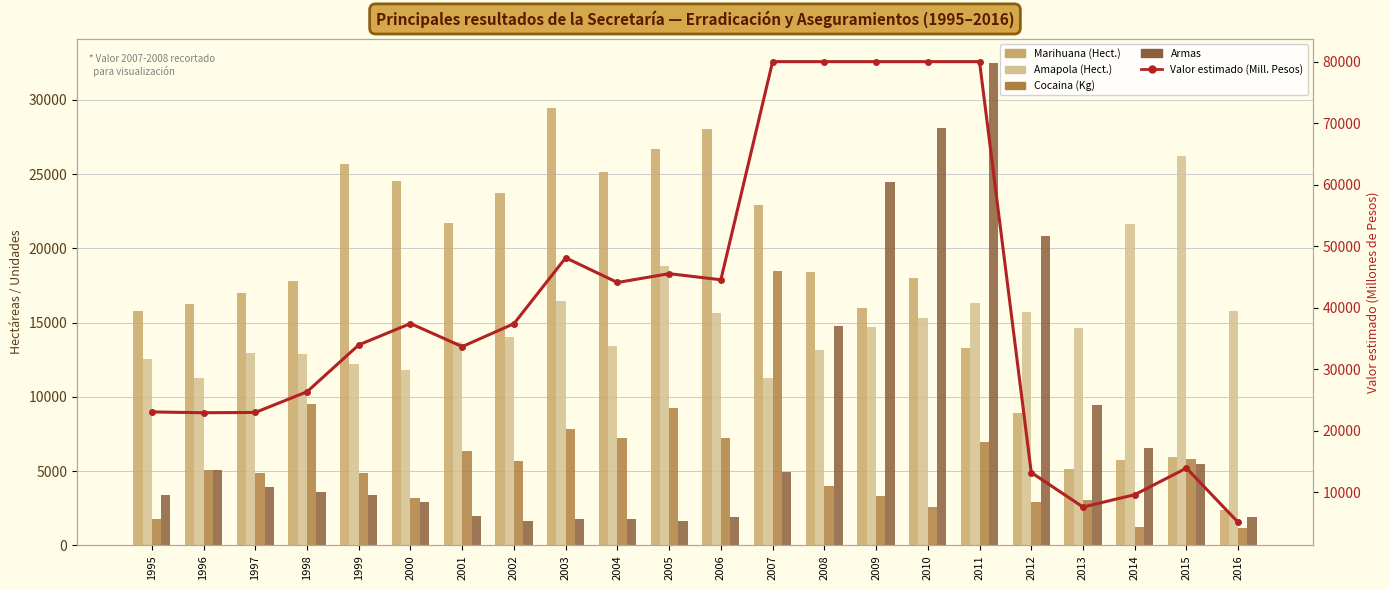

What is the difference between the highest and lowest values at 2009?

76690.8